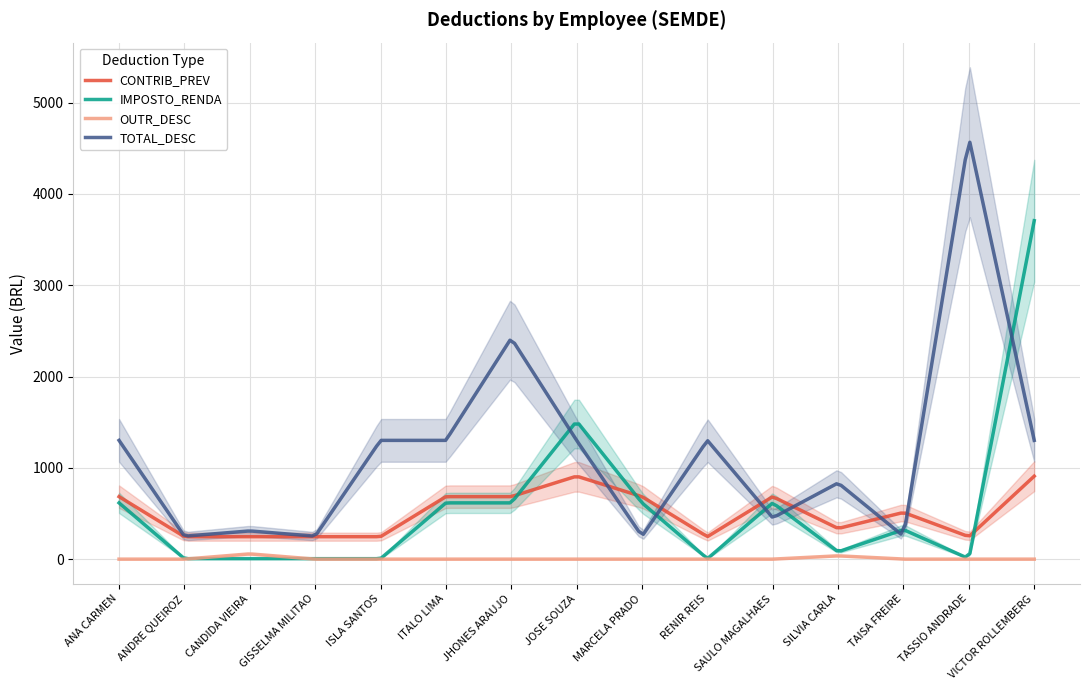

Reading right to left, transcribe all the data shown in this chart.

CONTRIB_PREV: 908.9	246.1	511.4	336.0	684.5	246.1	684.5	908.9	684.5	684.5	246.1	246.1	246.1	246.1	684.5
IMPOSTO_RENDA: 3706.7	5.2	323.1	80.4	616.2	5.2	616.2	1511.0	616.2	616.2	5.2	5.2	5.2	5.2	616.2
OUTR_DESC: 0.0	0.0	0.0	36.4	0.0	0.0	0.0	0.0	0.0	0.0	0.0	0.0	57.9	0.0	0.0
TOTAL_DESC: 1300.7	4615.5	251.3	834.5	452.8	1300.7	251.3	1300.7	2419.9	1300.7	1300.7	251.3	309.2	251.3	1300.7